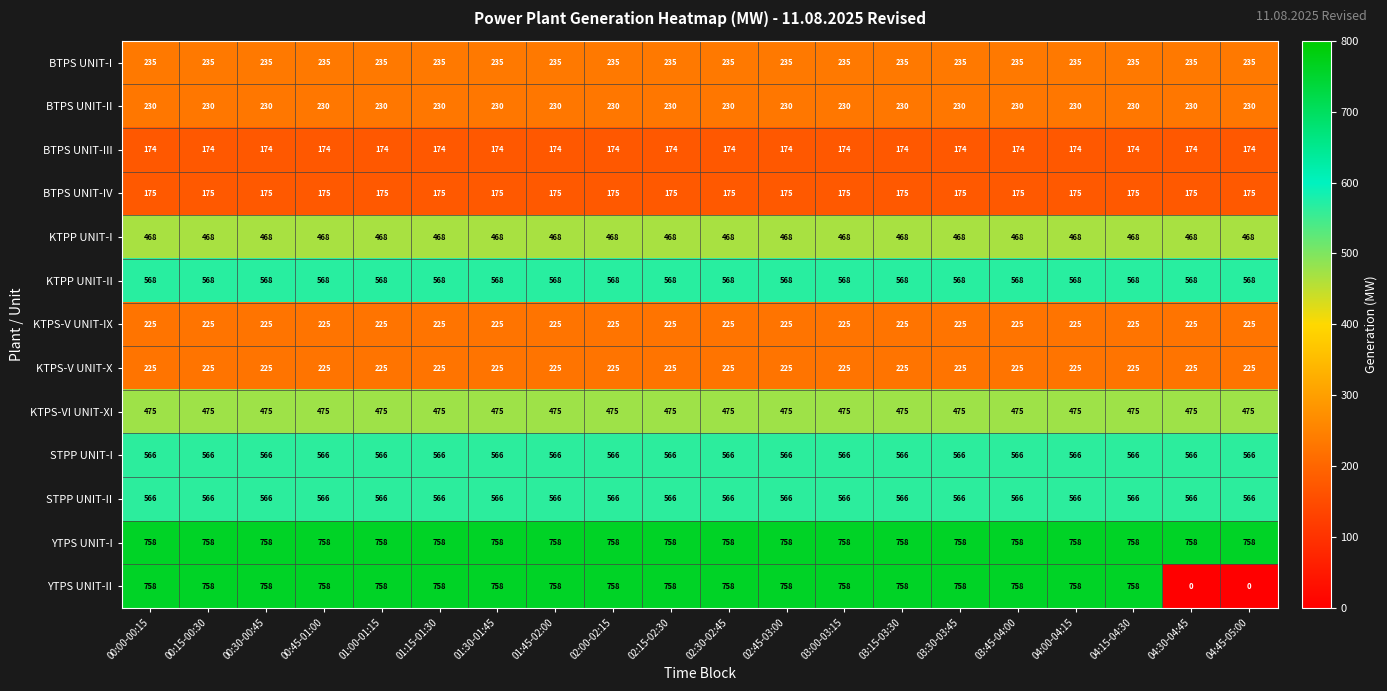

What is the total value across all series at 02:00-02:15?

5423